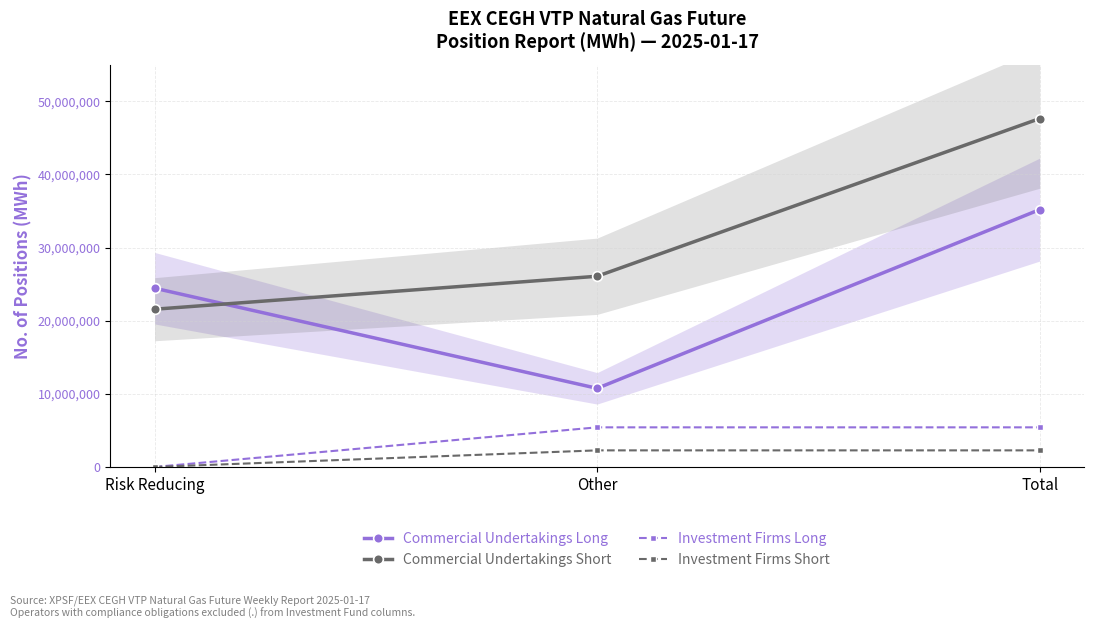

How many data points does each series have?

3